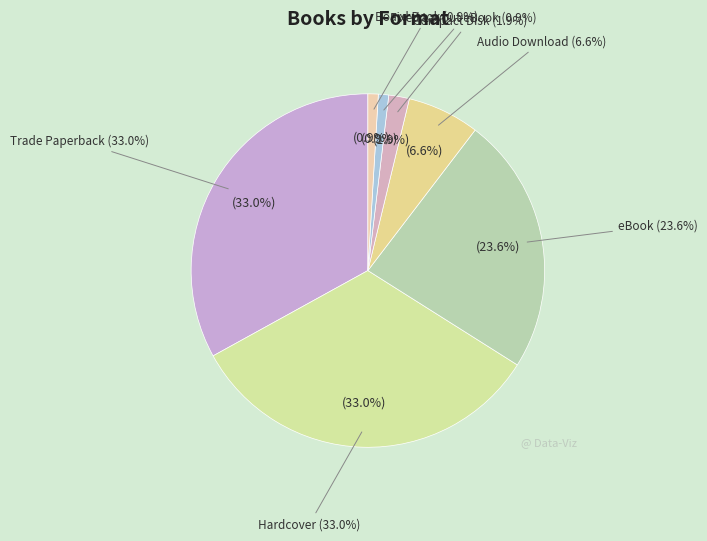

Do Trade Paperback and Compact Disk together represent more than half of the pie?

No